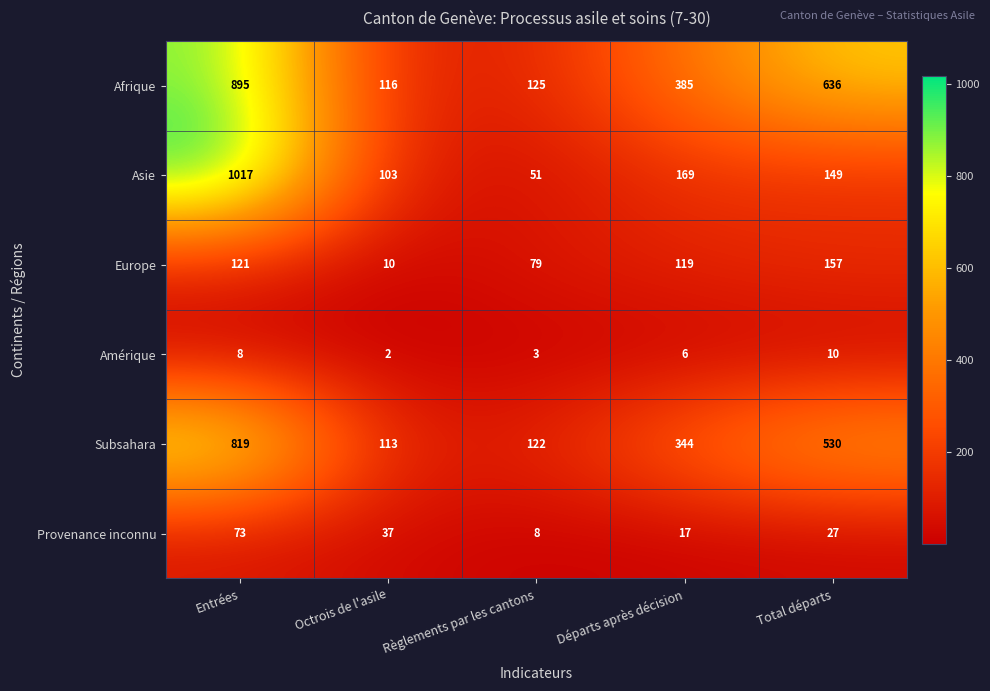

Which series has the widest spread of values?

Asie